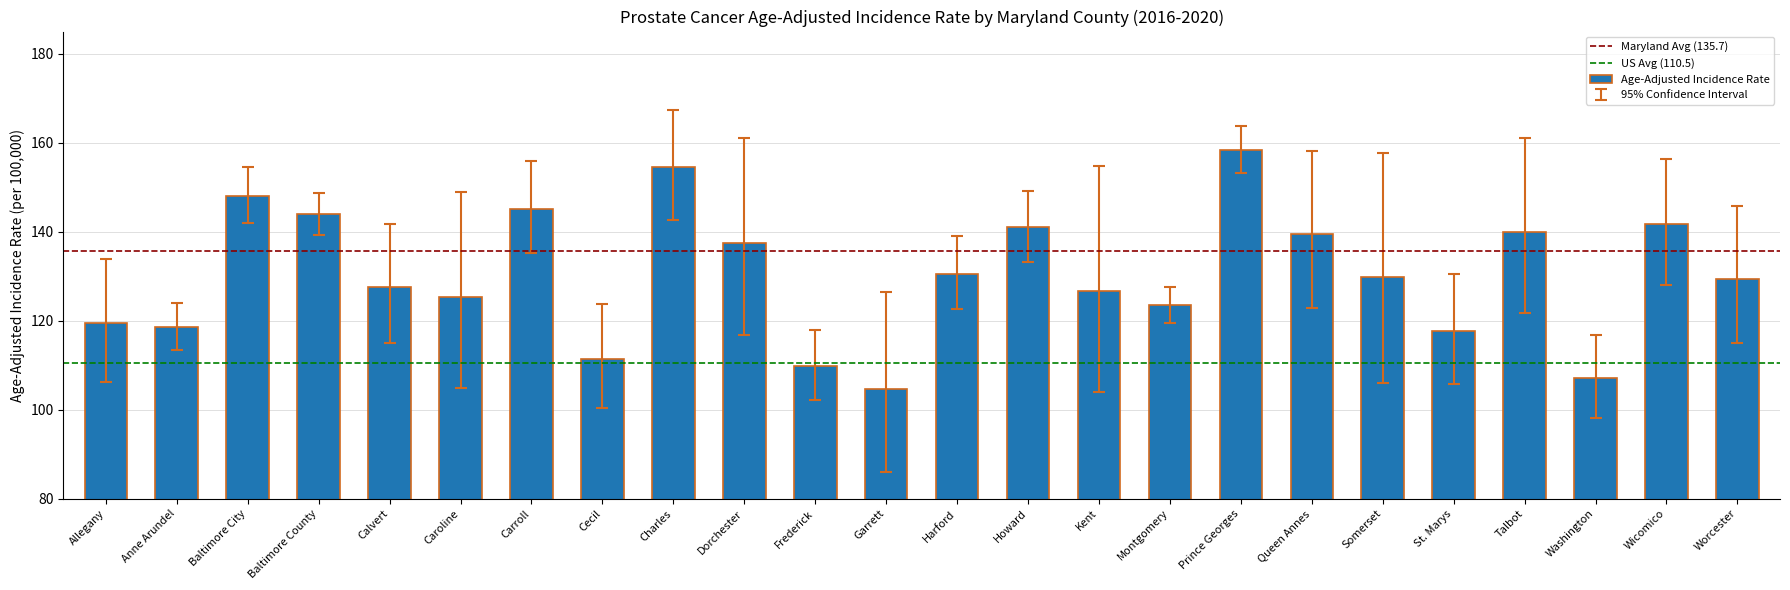

Which has a higher value, Allegany or Somerset?

Somerset